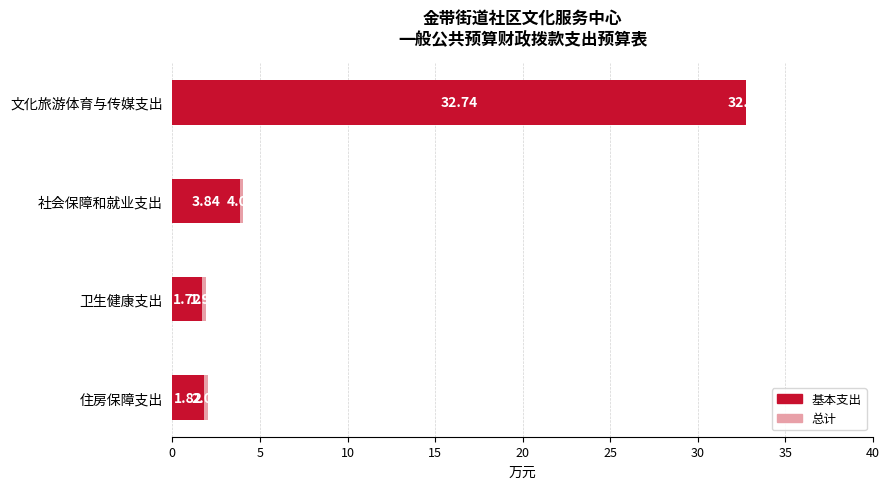

Is the value of 基本支出 at 卫生健康支出 greater than the value of 总计 at 文化旅游体育与传媒支出?

No